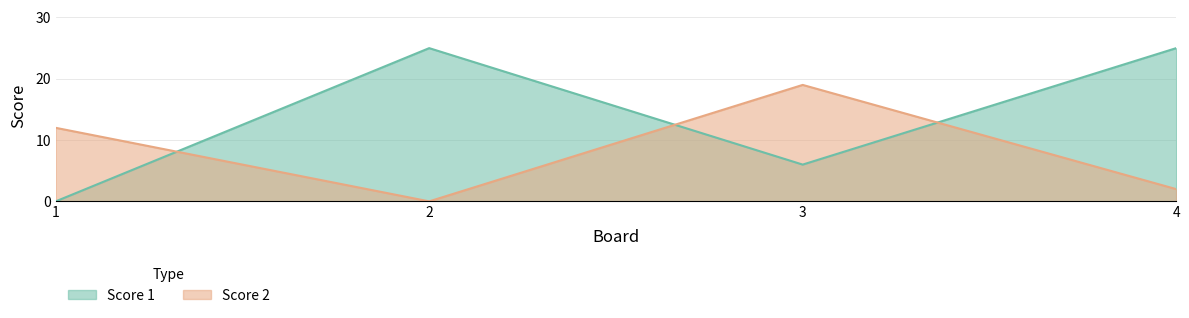

What is the difference between the highest and lowest values at 2?

25